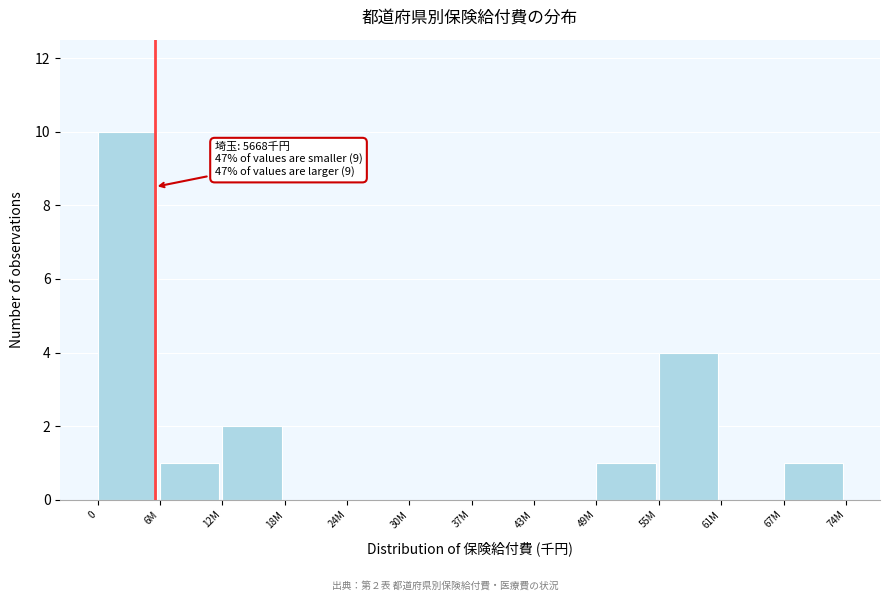

Reading left to right, what are all the values shown in this chart?

0=10	6M=1	12M=2	18M=0	24M=0	30M=0	37M=0	43M=0	49M=1	55M=4	61M=0	67M=1